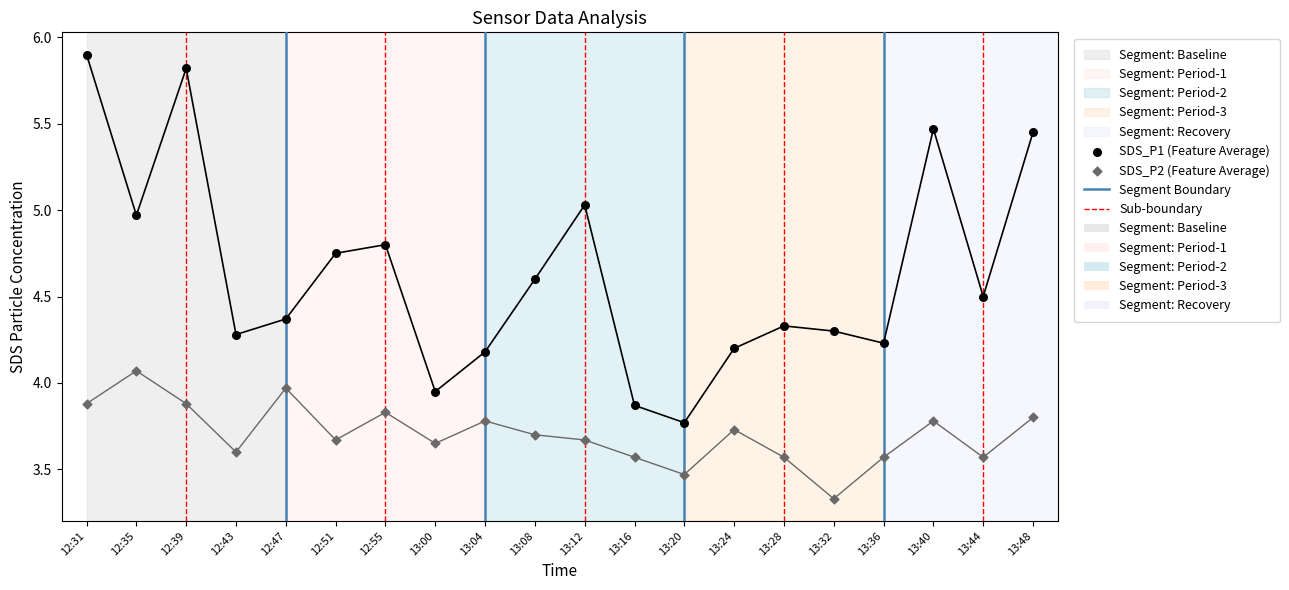

Which series contains the lowest Y value?

SDS_P2 (Feature Average)